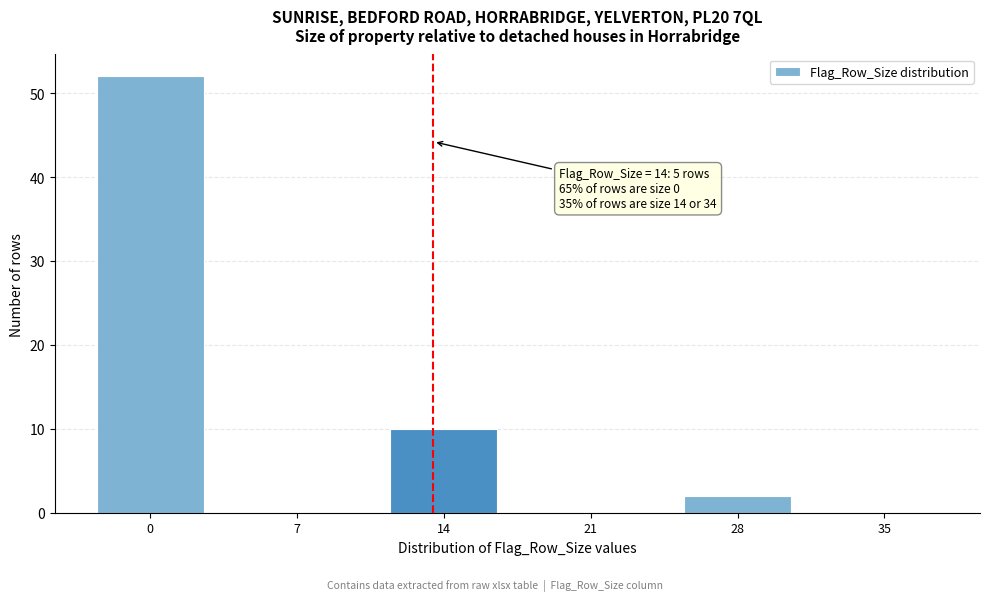

Reading right to left, list all the values displayed in this chart.

35=0	28=2	21=0	14=10	7=0	0=52